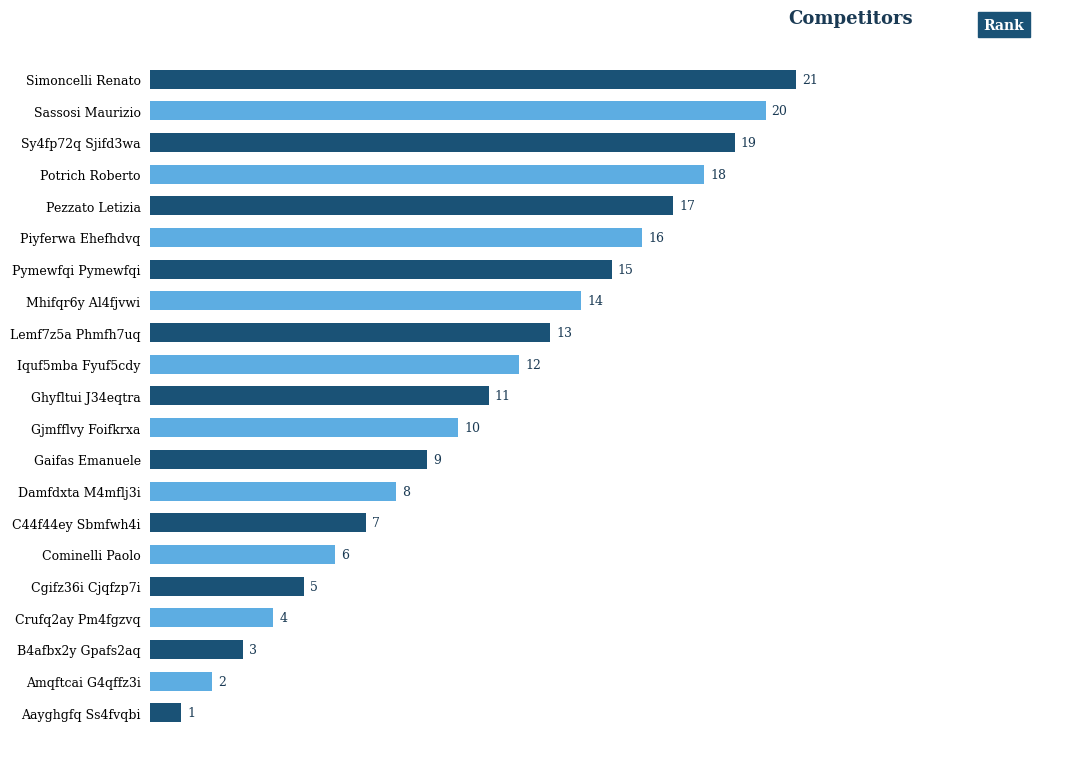

What is the smallest value displayed?

1